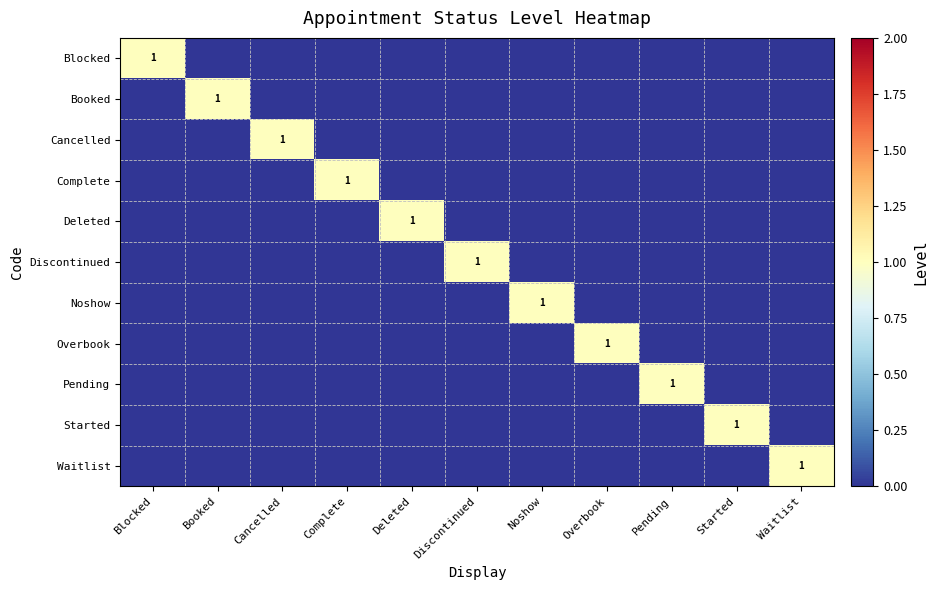

Count the number of data series in this chart.

11